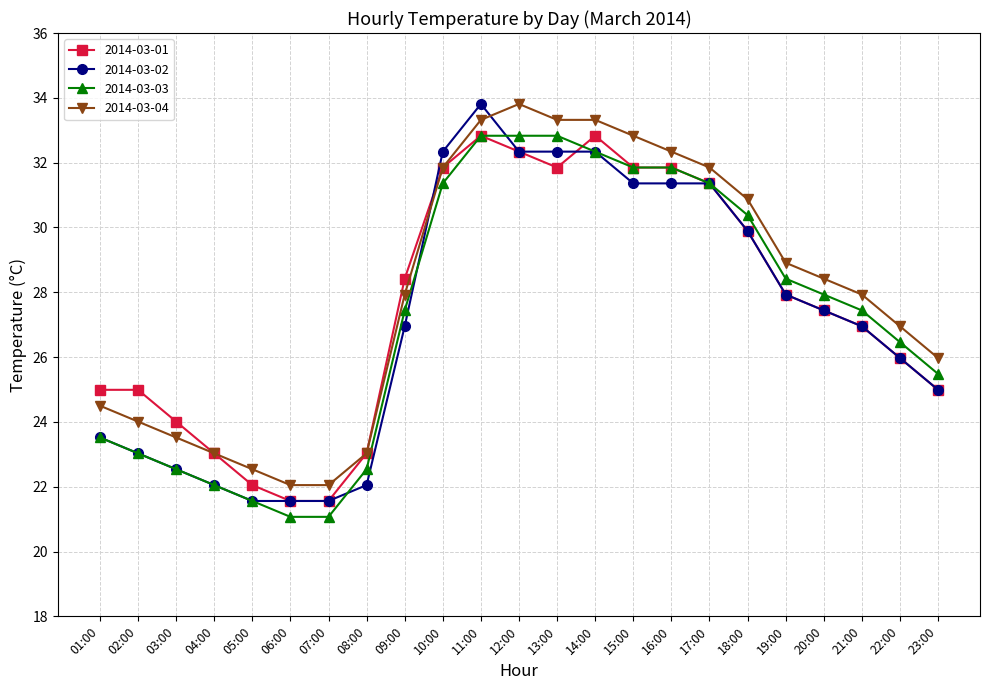

True or false: 2014-03-04 and 2014-03-03 cross at least once.

False